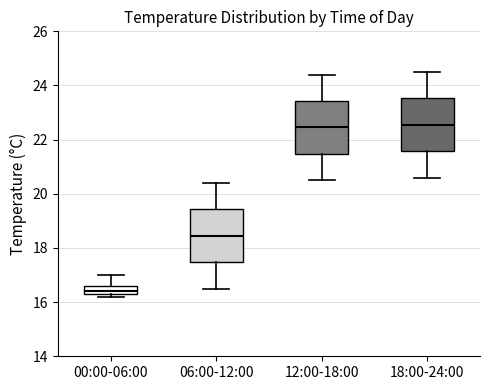

Reading left to right, read every box against the y-axis: the position of its median line, the range the box covers, and the ends of its whiskers. The values are not printed on the chart, so give them approximately, as read against the axis.

00:00-06:00: median 16.4 (just above the box's lower edge), box 16.4 to 16.6, whiskers 16.2 to 17.0
06:00-12:00: median 18.4, box 17.4 to 19.4, whiskers 16.6 to 20.4
12:00-18:00: median 22.4, box 21.4 to 23.4, whiskers 20.6 to 24.4
18:00-24:00: median 22.6, box 21.6 to 23.6, whiskers 20.6 to 24.6